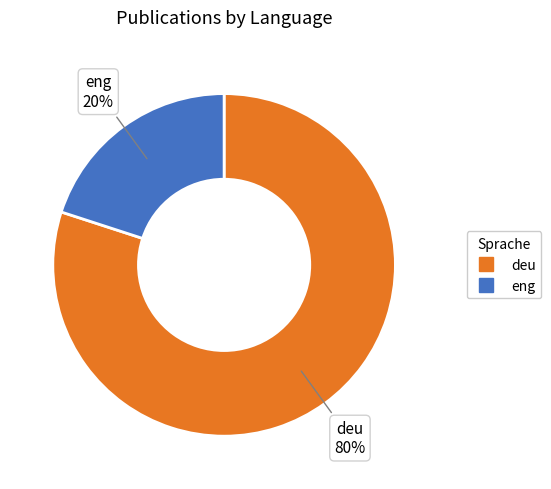

True or false: eng accounts for 29% of the total.

False